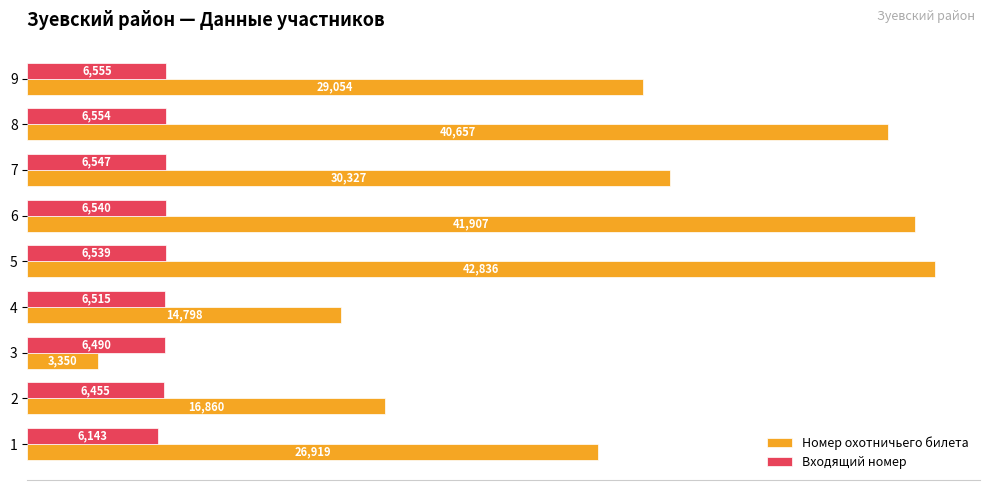

What is the average value of the Номер охотничьего билета series?

27412